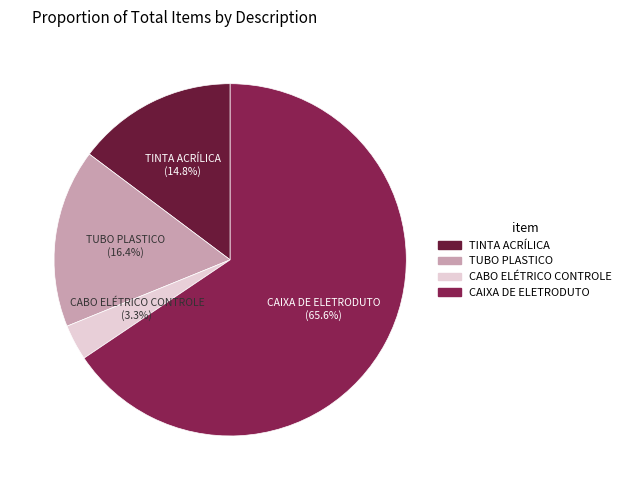

How many segments does this pie chart have?

4